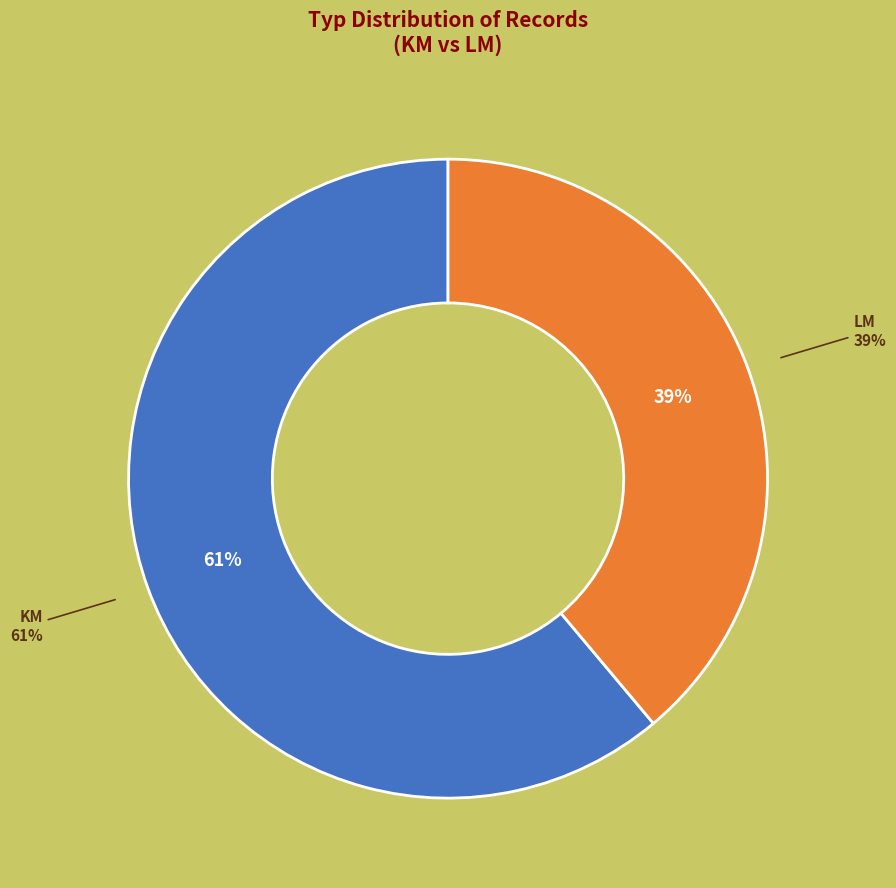

Which slice represents more than half of the pie?

KM